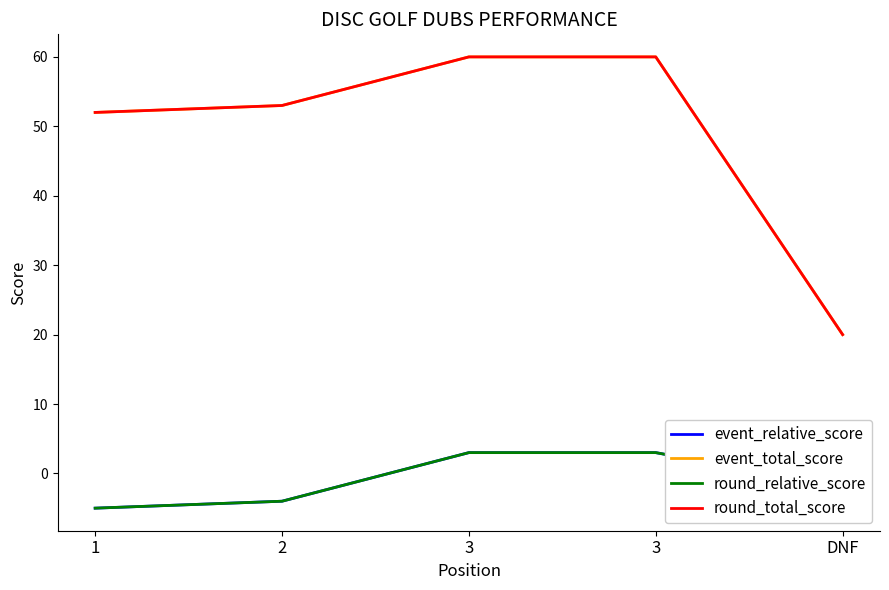

Does the chart have visible grid lines?

No